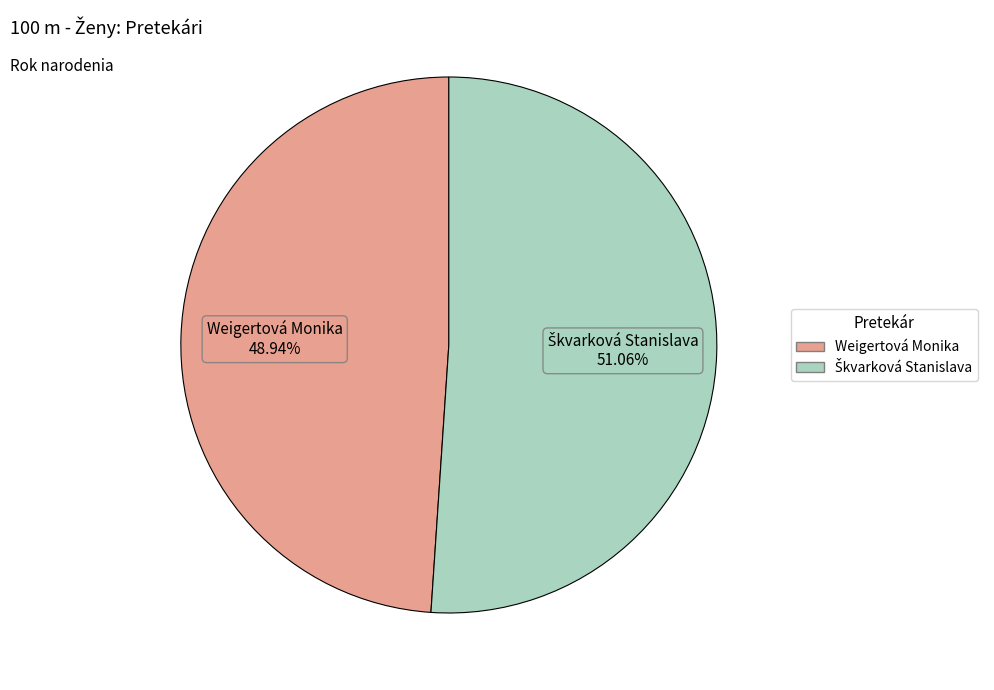

Is there any slice that represents more than half of the pie?

Yes